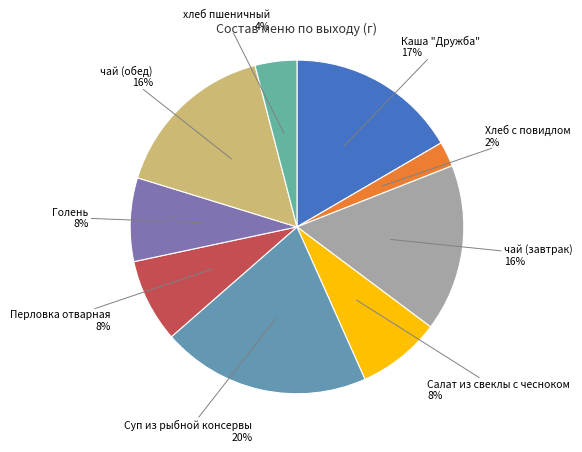

Is there any slice that represents more than half of the pie?

No